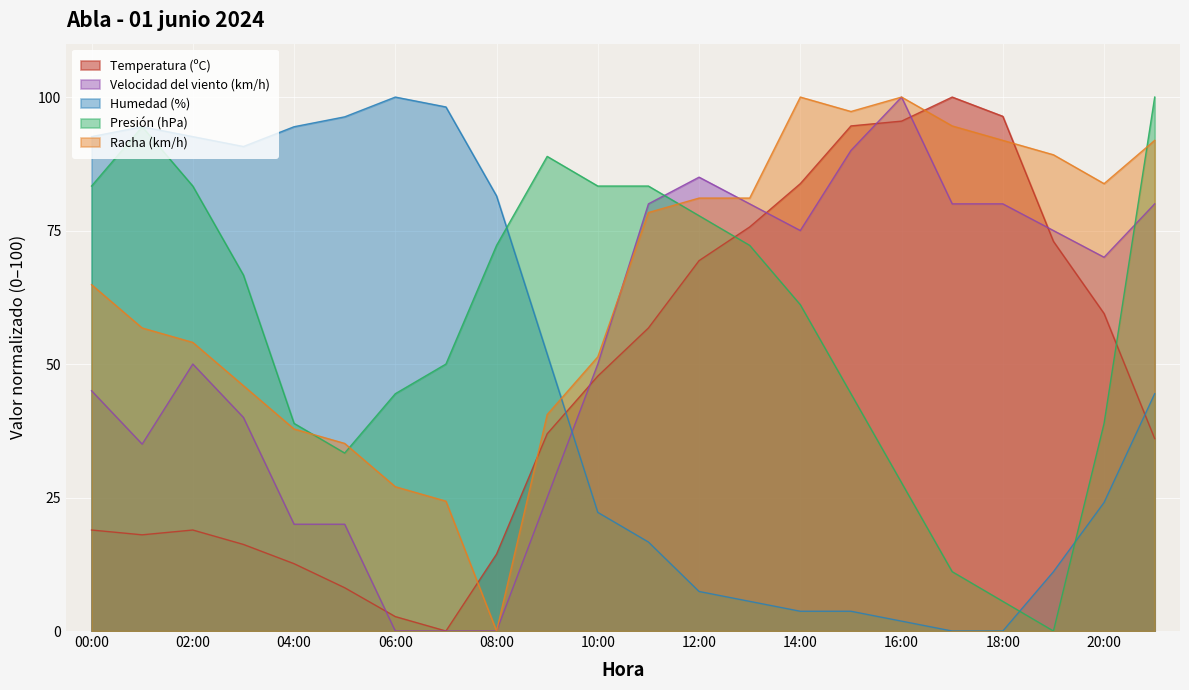

How many values in the Velocidad del viento (km/h) series are below 70?

11